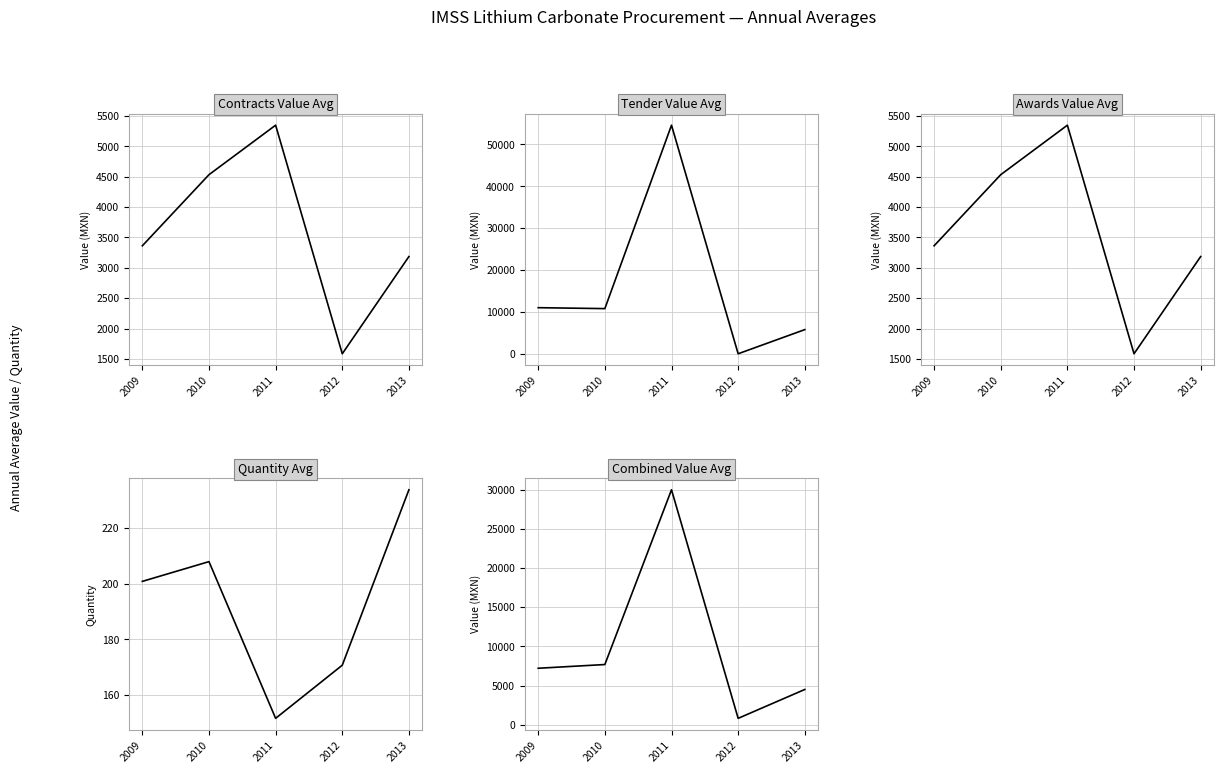

Reading right to left, transcribe all the data shown in this chart.

Contracts Value Avg: 2013=3185.9	2012=1584.1	2011=5350.2	2010=4534.7	2009=3363.0
Tender Value Avg: 2013=5817.8	2012=56.5	2011=54587.1	2010=10828.3	2009=11050.4
Awards Value Avg: 2013=3185.9	2012=1584.1	2011=5350.2	2010=4534.7	2009=3363.0
Quantity Avg: 2013=233.8	2012=170.7	2011=151.6	2010=208.0	2009=200.9
Combined Value Avg: 2013=4501.9	2012=820.3	2011=29968.6	2010=7681.5	2009=7206.7